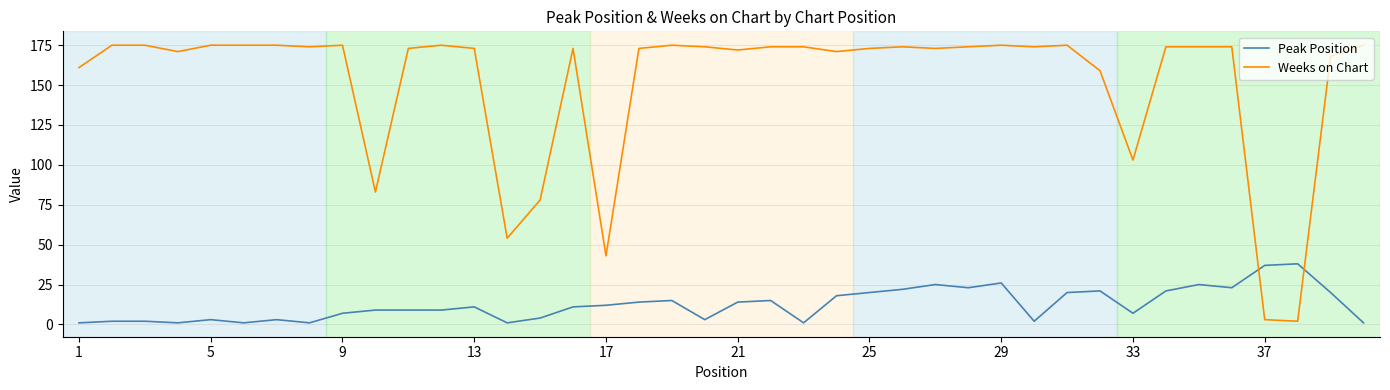

Which series has the largest total across all categories?

Weeks on Chart